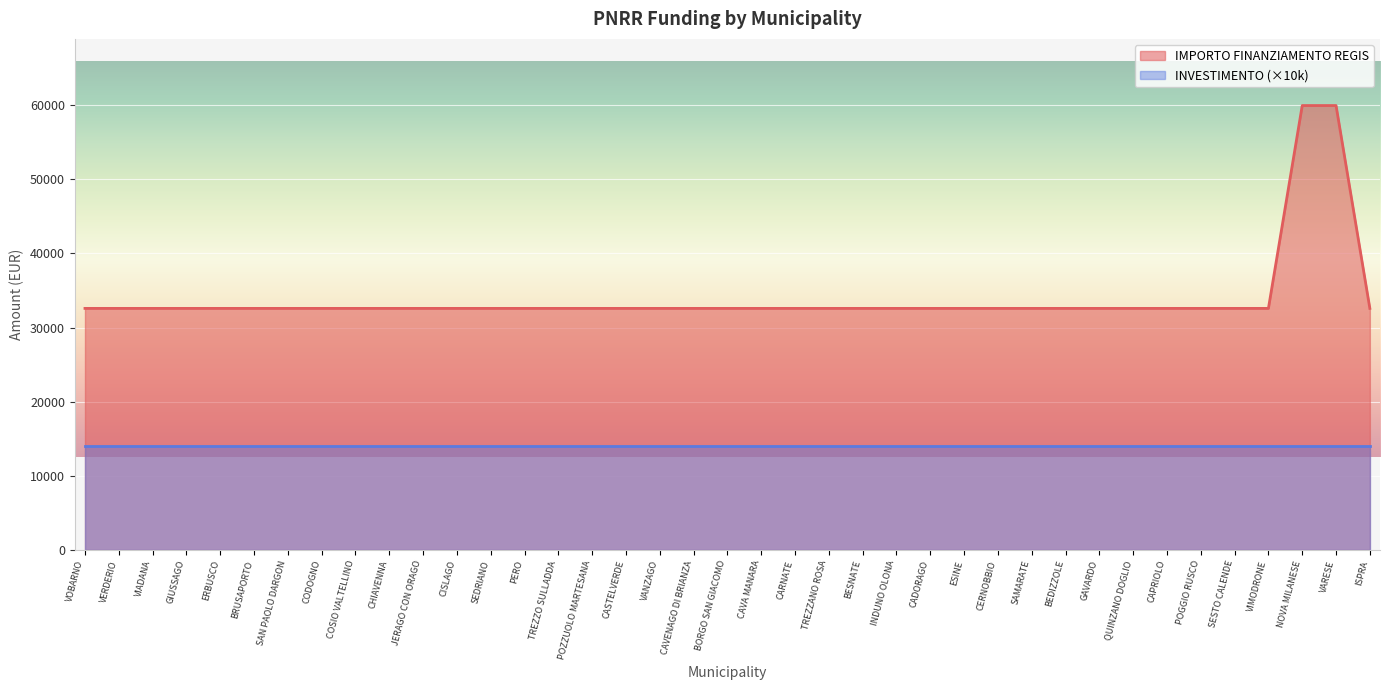

Between VOBARNO and CHIAVENNA, which is larger?

VOBARNO